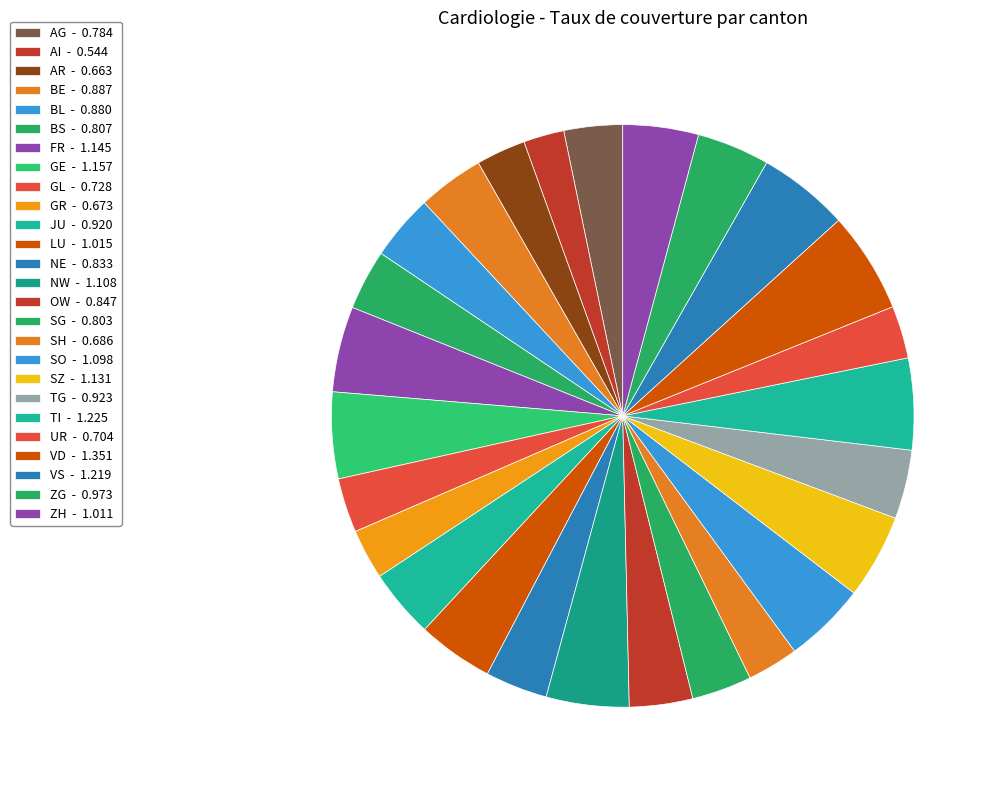

How many segments does this pie chart have?

26